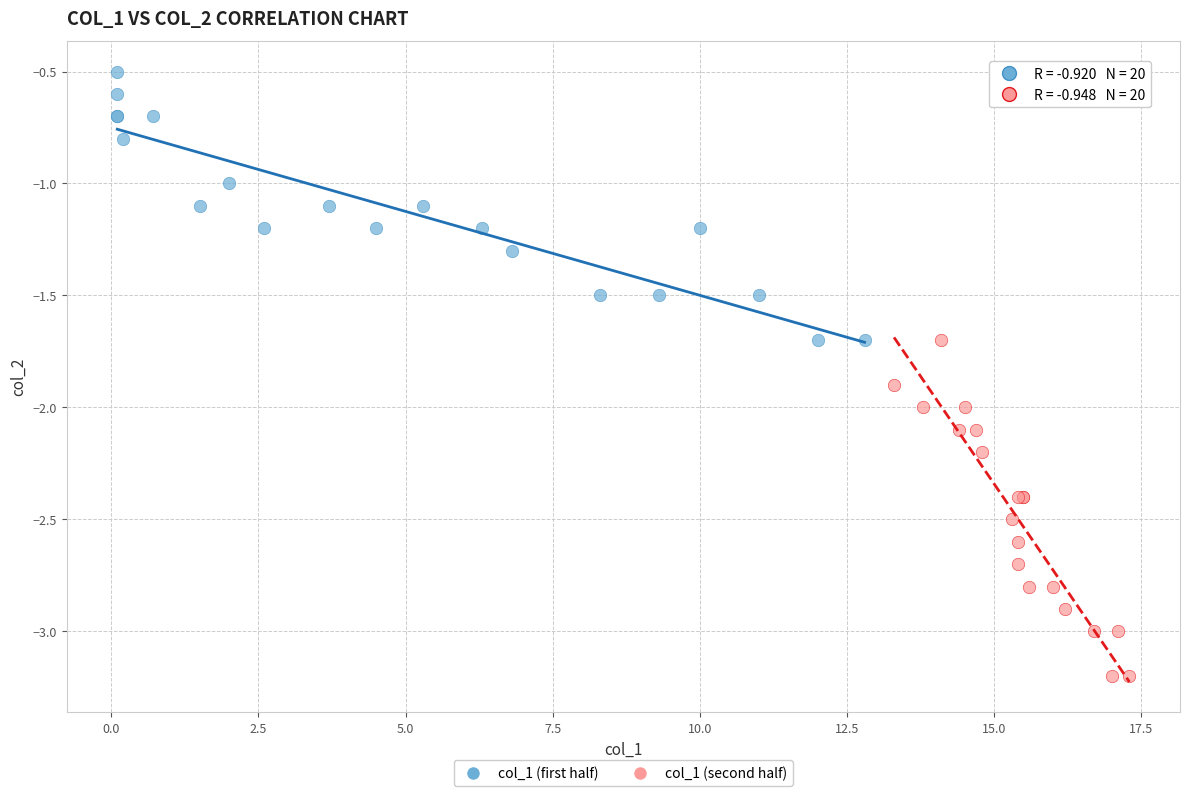

Which series reaches the minimum Y coordinate?

col_1 (second half)